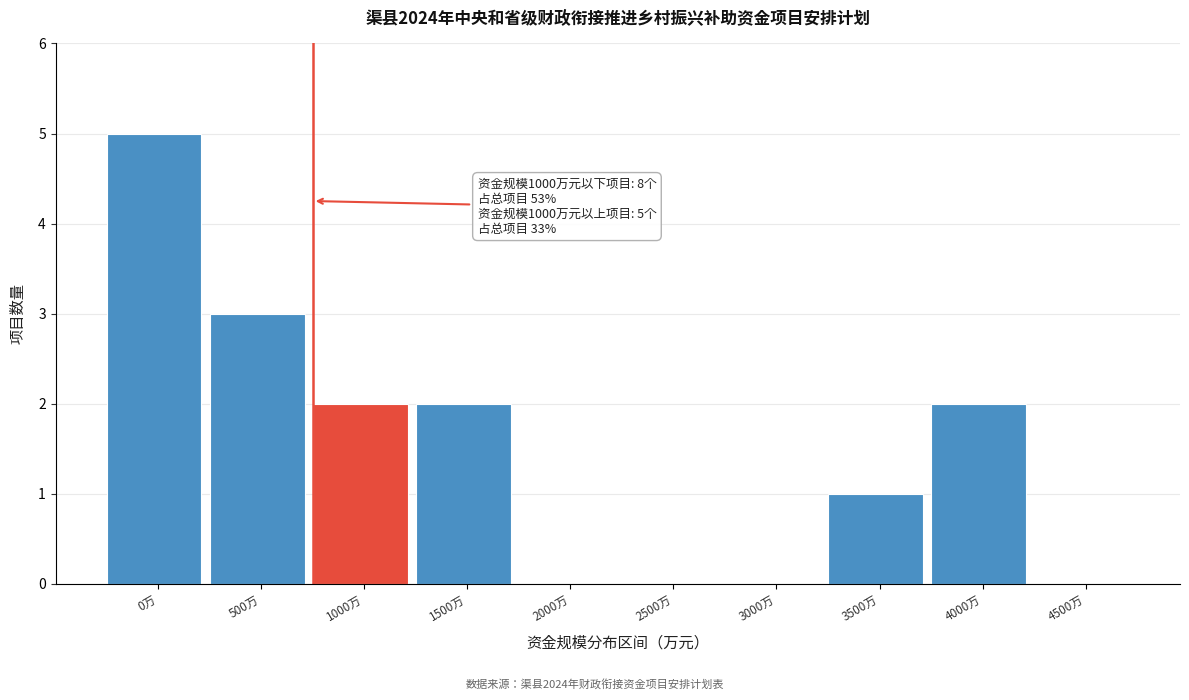

Reading left to right, list all the values displayed in this chart.

0万=5	500万=3	1000万=2	1500万=2	2000万=0	2500万=0	3000万=0	3500万=1	4000万=2	4500万=0